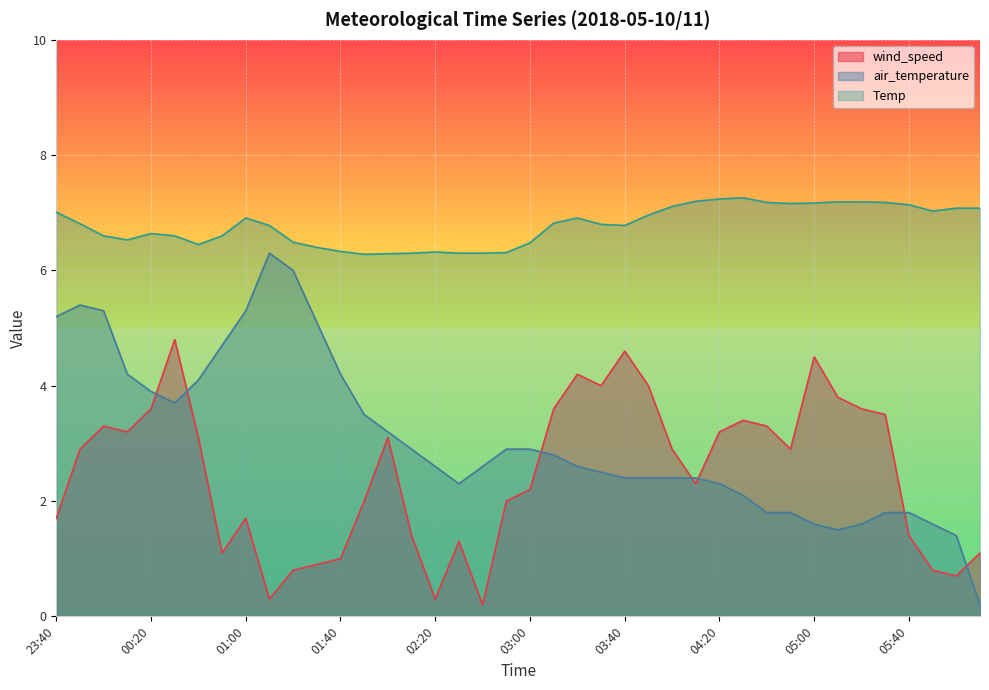

Reading left to right, list all the values displayed in this chart.

wind_speed: 1.7	2.9	3.3	3.2	3.6	4.8	3.1	1.1	1.7	0.3	0.8	0.9	1.0	2.0	3.1	1.4	0.3	1.3	0.2	2.0	2.2	3.6	4.2	4.0	4.6	4.0	2.9	2.3	3.2	3.4	3.3	2.9	4.5	3.8	3.6	3.5	1.4	0.8	0.7	1.1
air_temperature: 5.2	5.4	5.3	4.2	3.9	3.7	4.1	4.7	5.3	6.3	6.0	5.1	4.2	3.5	3.2	2.9	2.6	2.3	2.6	2.9	2.9	2.8	2.6	2.5	2.4	2.4	2.4	2.4	2.3	2.1	1.8	1.8	1.6	1.5	1.6	1.8	1.8	1.6	1.4	0.2
Temp: 7.0	6.8	6.6	6.5	6.6	6.6	6.5	6.6	6.9	6.8	6.5	6.4	6.3	6.3	6.3	6.3	6.3	6.3	6.3	6.3	6.5	6.8	6.9	6.8	6.8	7.0	7.1	7.2	7.2	7.3	7.2	7.2	7.2	7.2	7.2	7.2	7.1	7.0	7.1	7.1